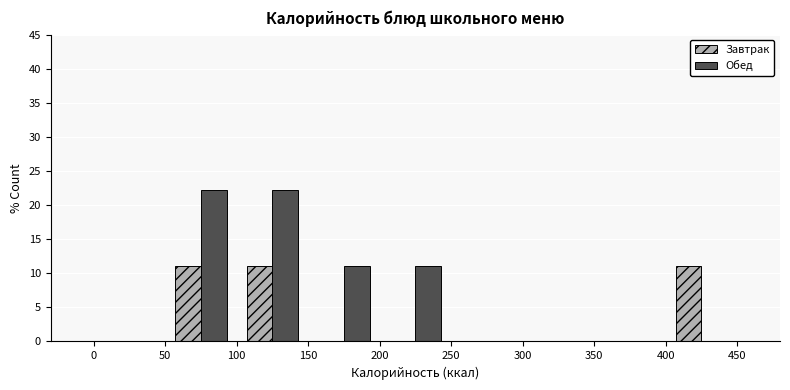

Reading left to right, transcribe this chart: for each range on the x-axis, give the height of each series' bar. The values are not printed on the chart, so give them approximately, as read against the axis.

0 to 50: Завтрак=0	Обед=0
50 to 100: Завтрак=11	Обед=22
100 to 150: Завтрак=11	Обед=22
150 to 200: Завтрак=0	Обед=11
200 to 250: Завтрак=0	Обед=11
250 to 300: Завтрак=0	Обед=0
300 to 350: Завтрак=0	Обед=0
350 to 400: Завтрак=0	Обед=0
400 to 450: Завтрак=11	Обед=0